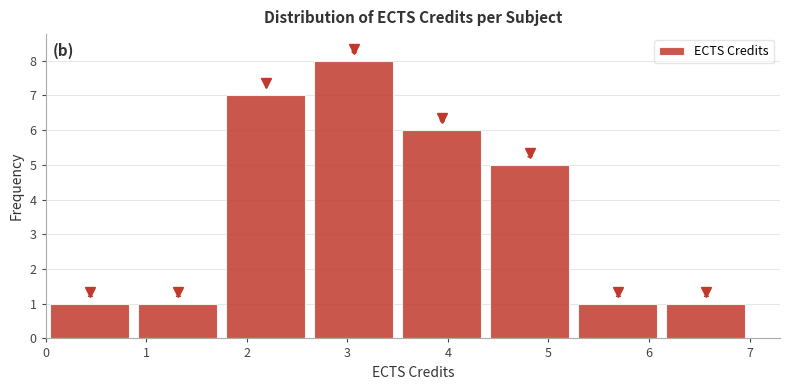

Over which range of the x-axis is the bar tallest?

2.6 to 3.5